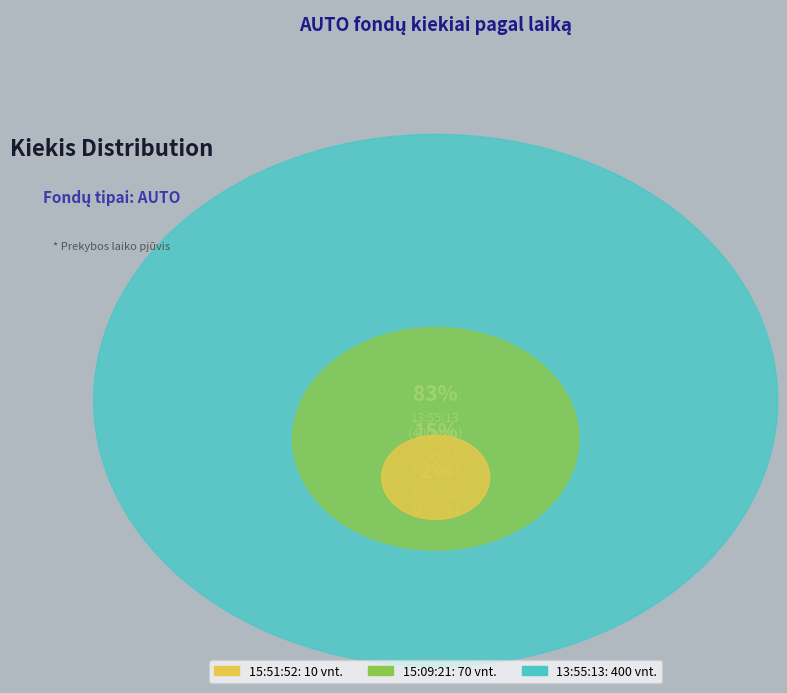

Which slice is the largest?

13:55:13